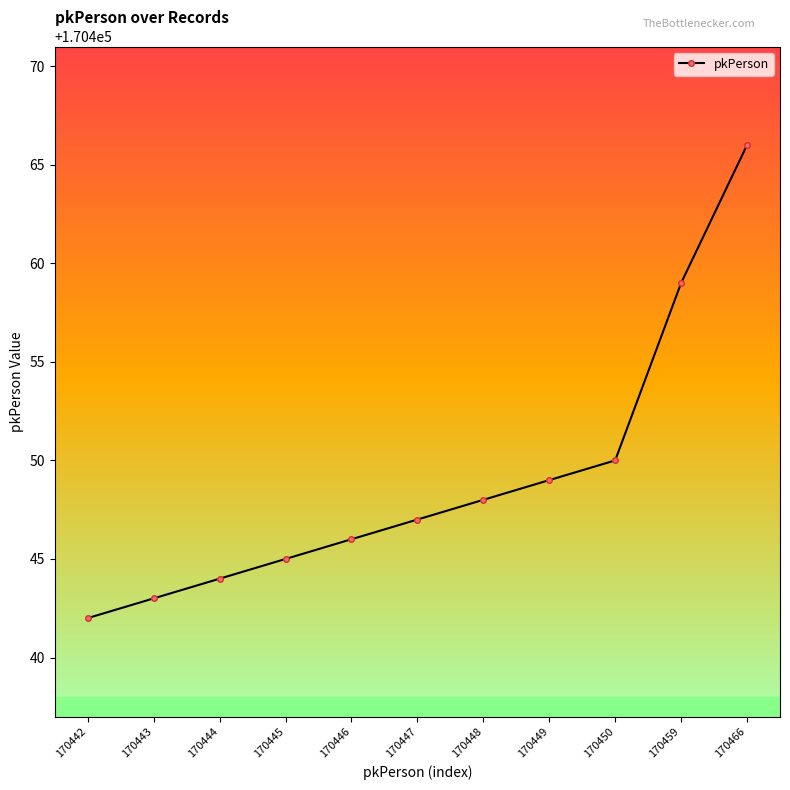

Rank the categories by value from lowest to highest.

170442, 170443, 170444, 170445, 170446, 170447, 170448, 170449, 170450, 170459, 170466